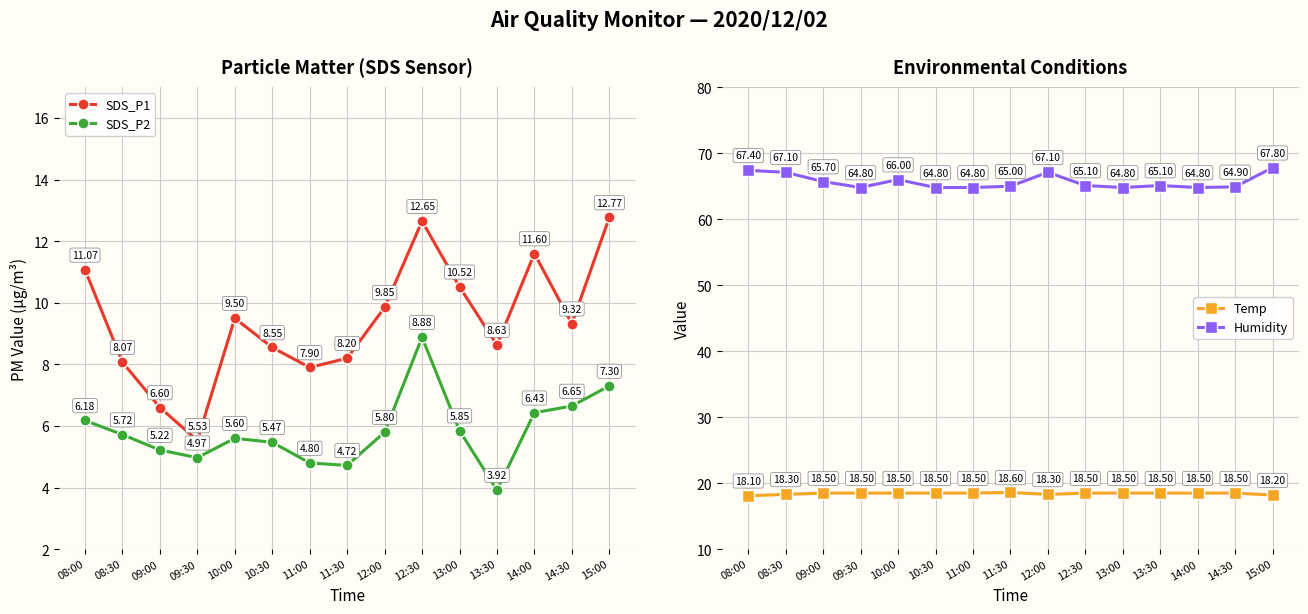

True or false: Temp and SDS_P2 intersect in this chart.

False